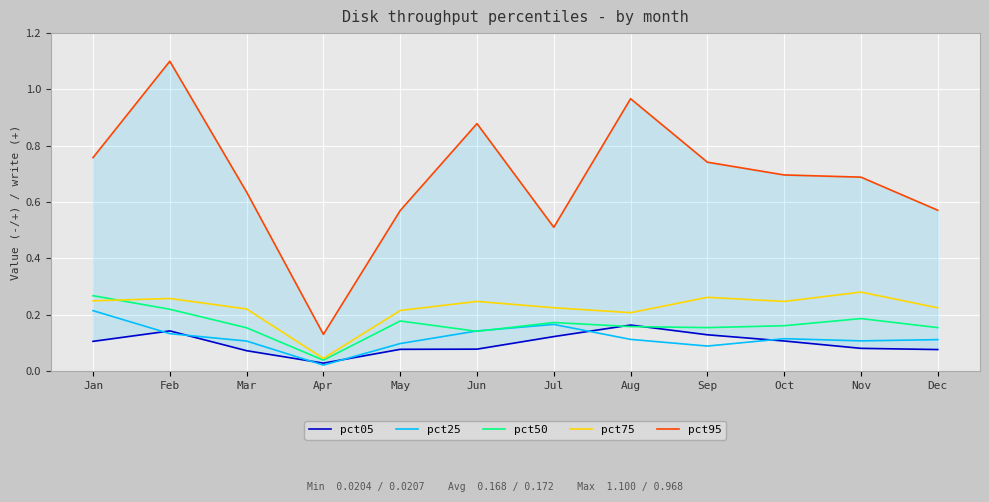

The value of pct95 at Nov is 0.7. True or false?

True